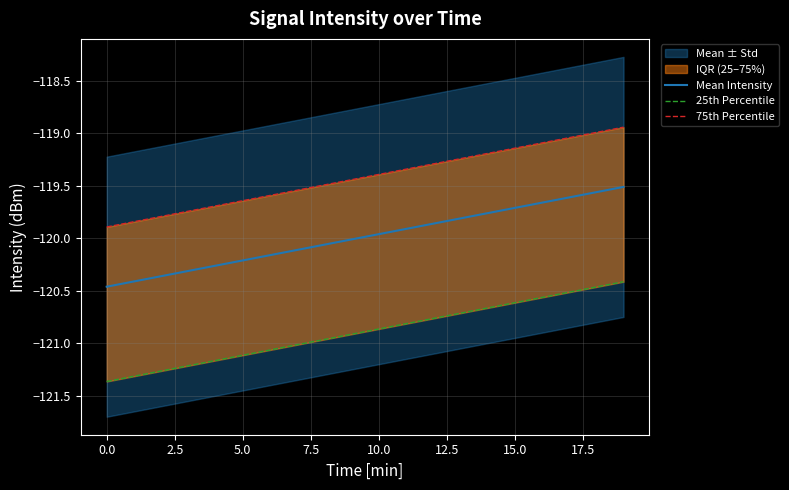

At which label does 75th Percentile first exceed -119?

18